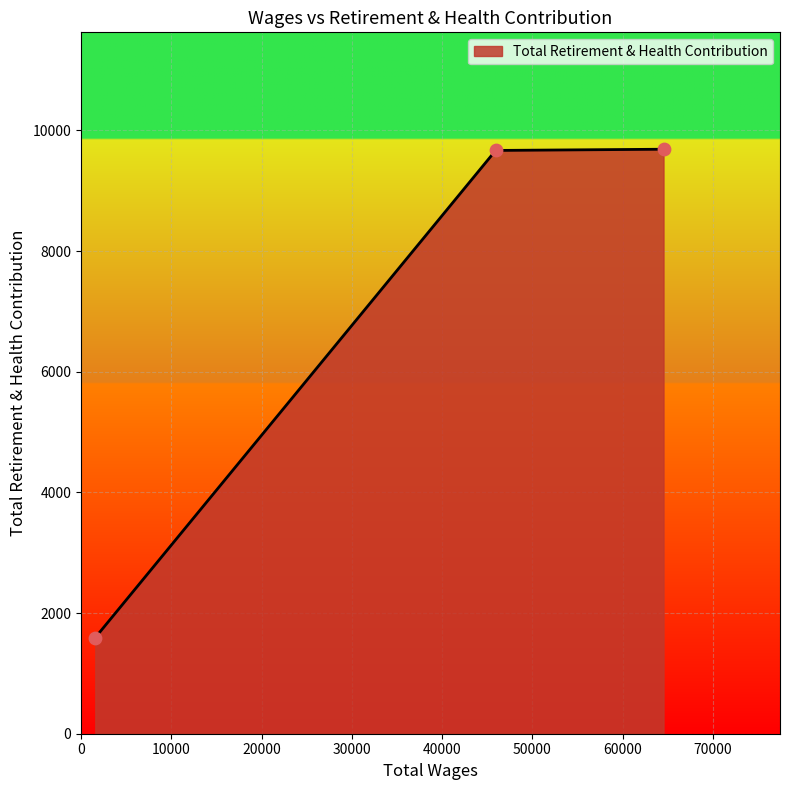

What is the smallest value displayed?

1594